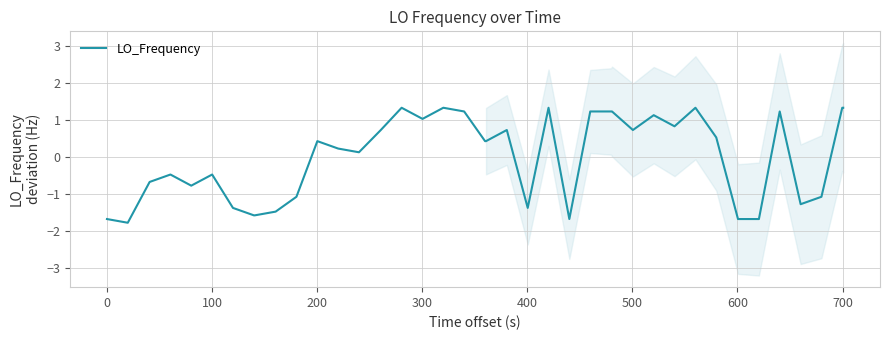

How many values are below zero?

17